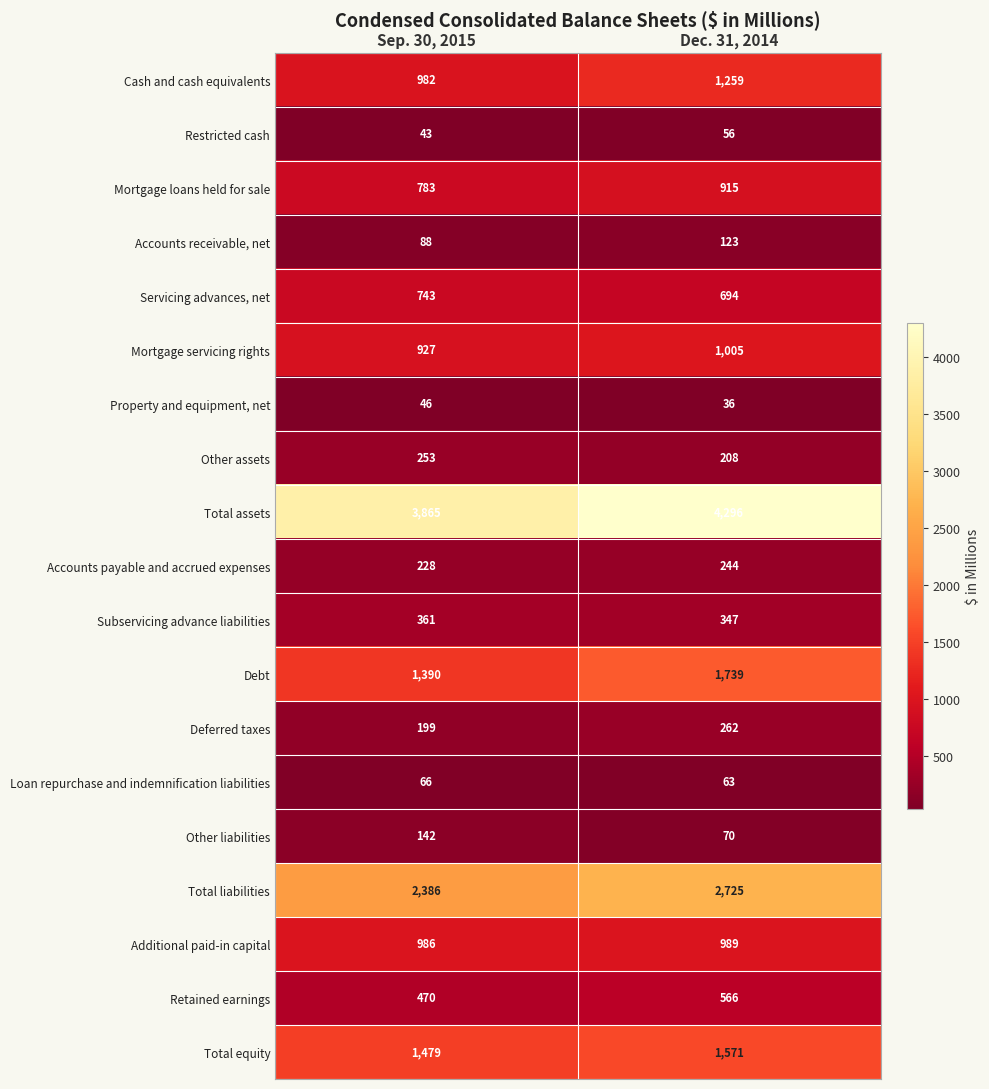

At which category does the chart reach its minimum across all series?

Dec. 31, 2014